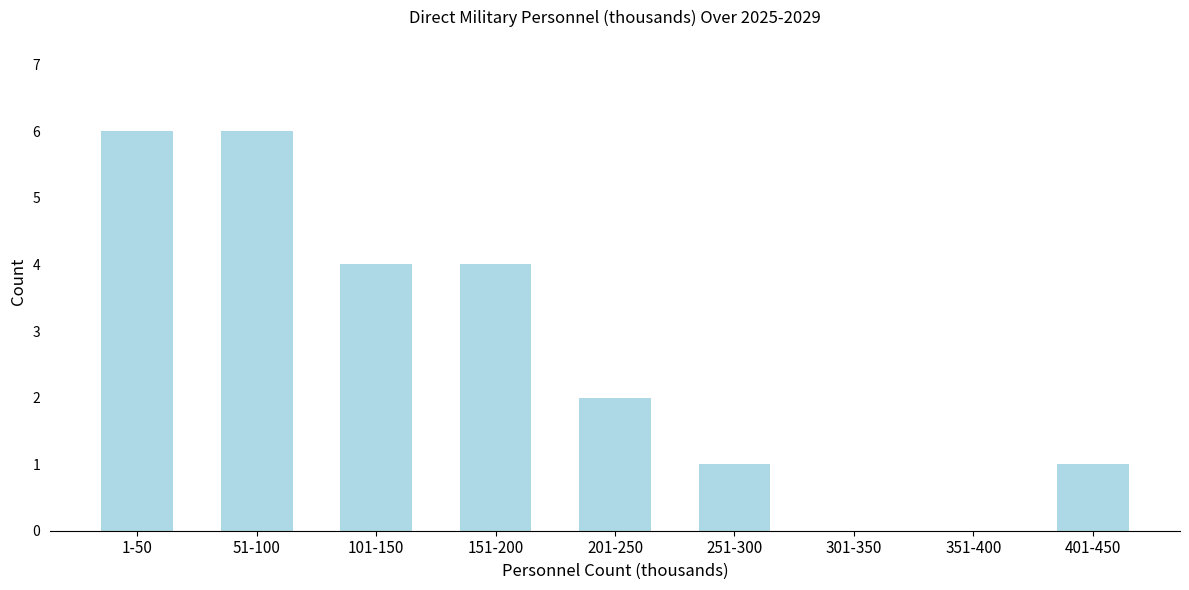

Reading right to left, list all the values displayed in this chart.

401-450=1	351-400=0	301-350=0	251-300=1	201-250=2	151-200=4	101-150=4	51-100=6	1-50=6